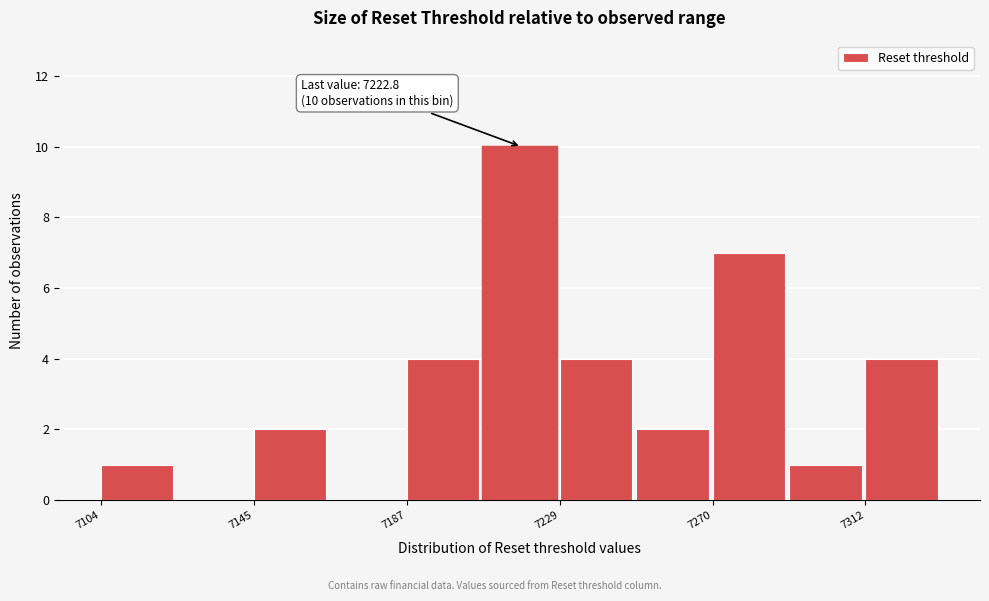

Over which range of the x-axis is the bar tallest?

7210 to 7230